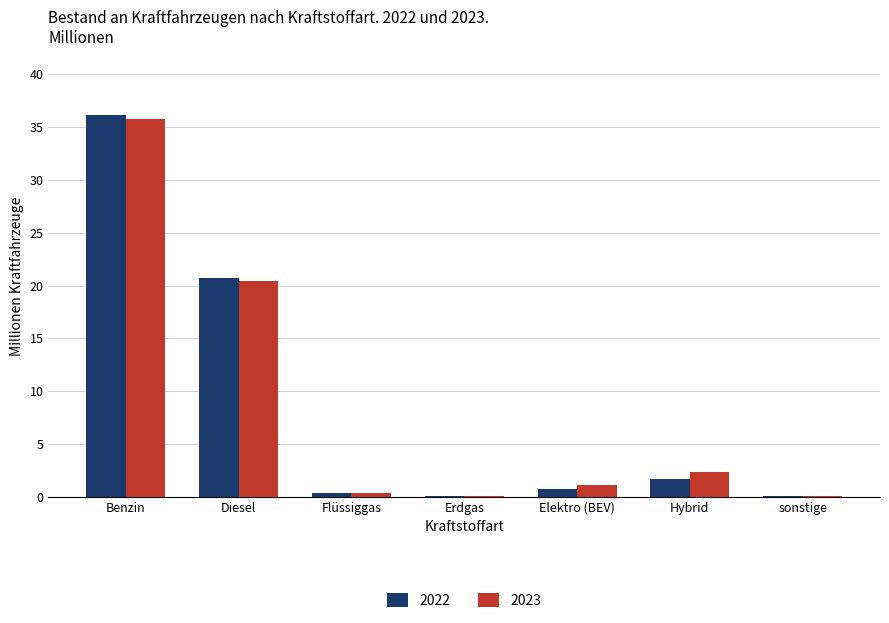

What is the average value of the 2023 series?

8.6